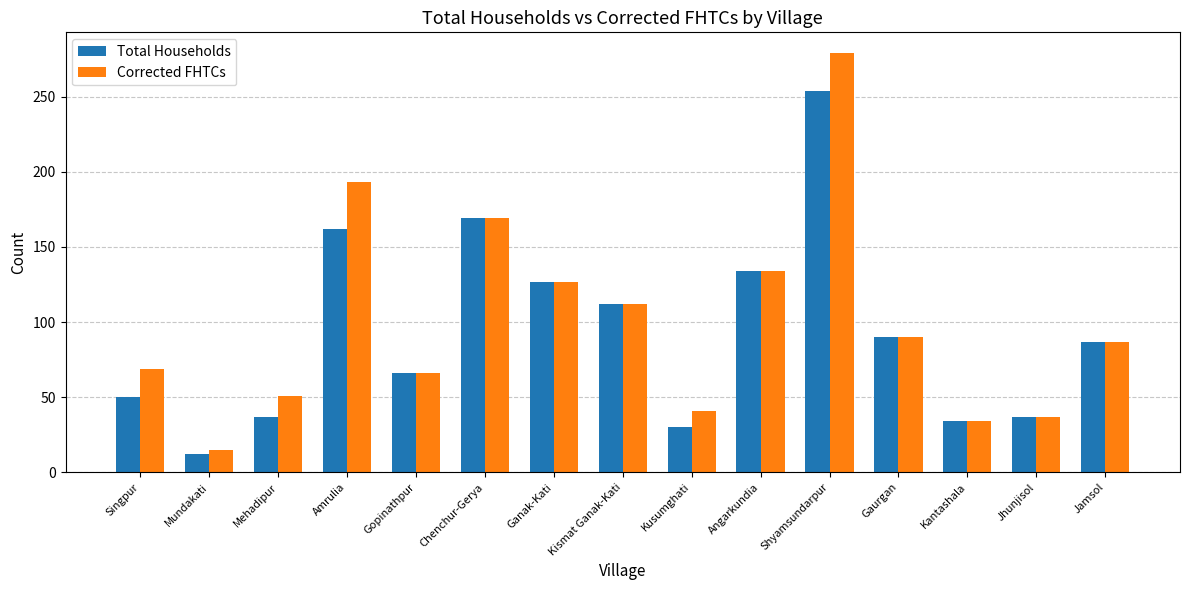

At how many categories does at least one series exceed 83?

8